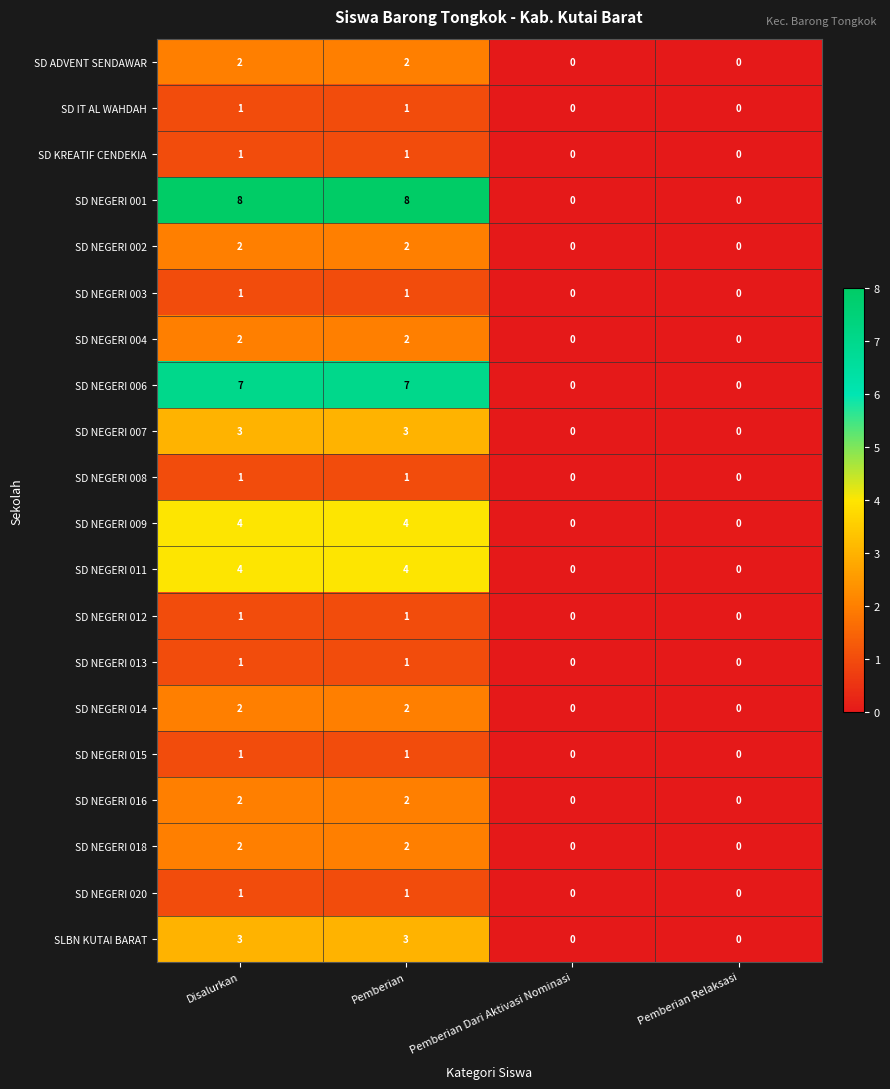

The SD NEGERI 007 series shows 0 at Pemberian Dari Aktivasi Nominasi. True or false?

True